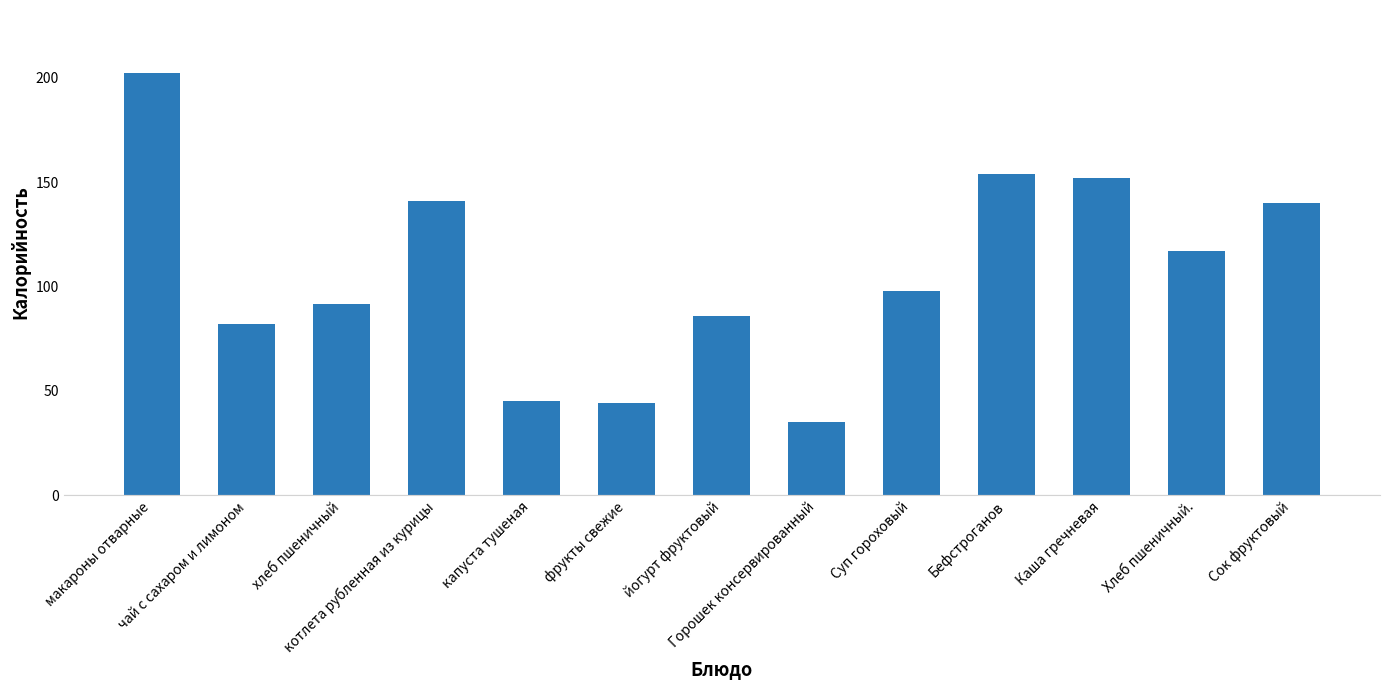

What is the difference between the values at Каша гречневая and котлета рубленная из курицы?

11.1